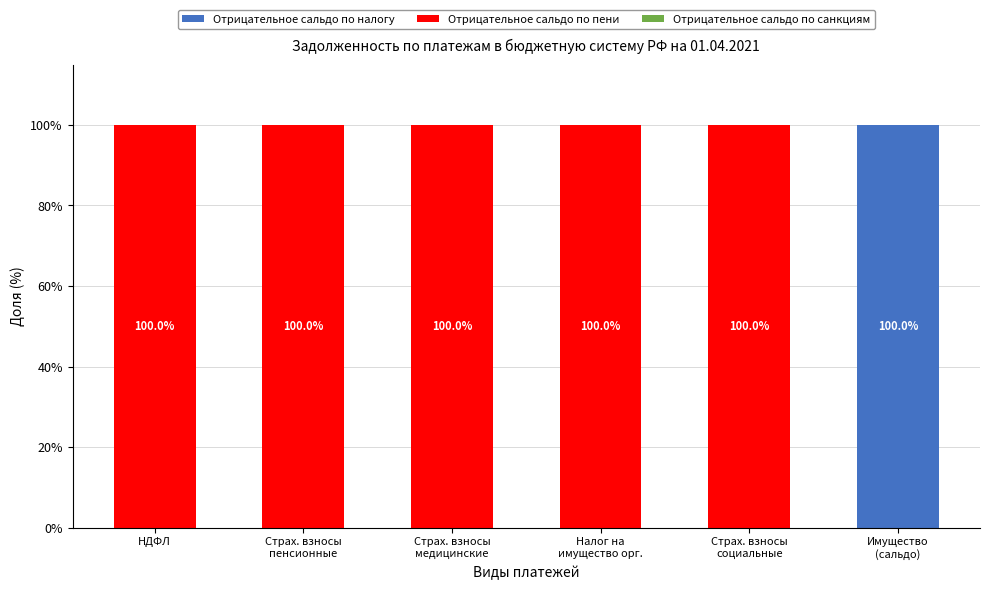

True or false: Отрицательное сальдо по налогу has a value of 0 at НДФЛ.

True